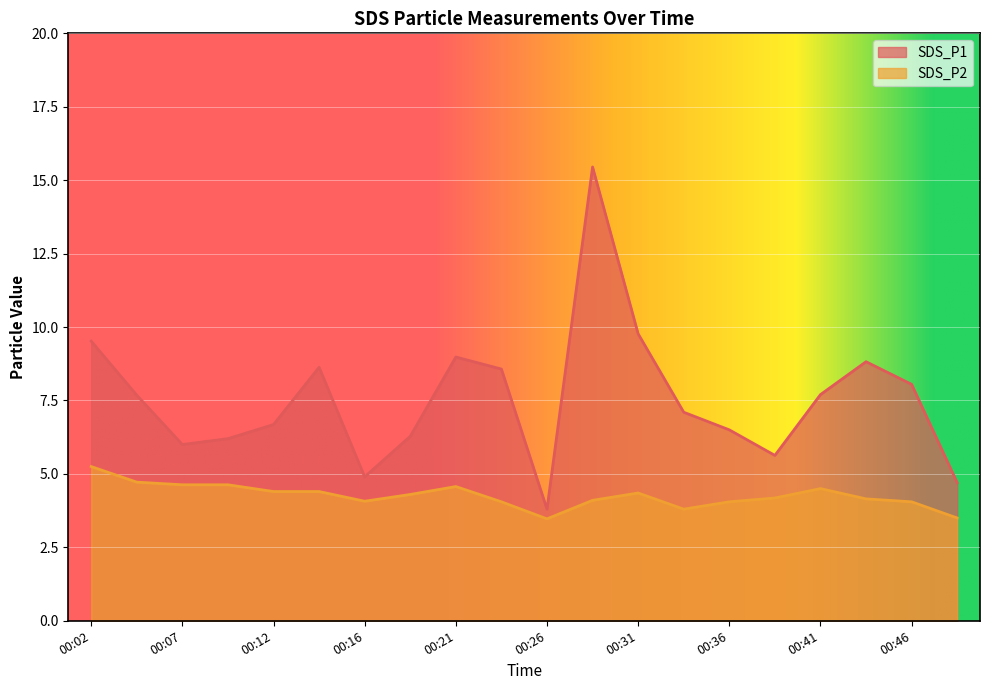

True or false: SDS_P1 has a value of 6.5 at 00:36.

True